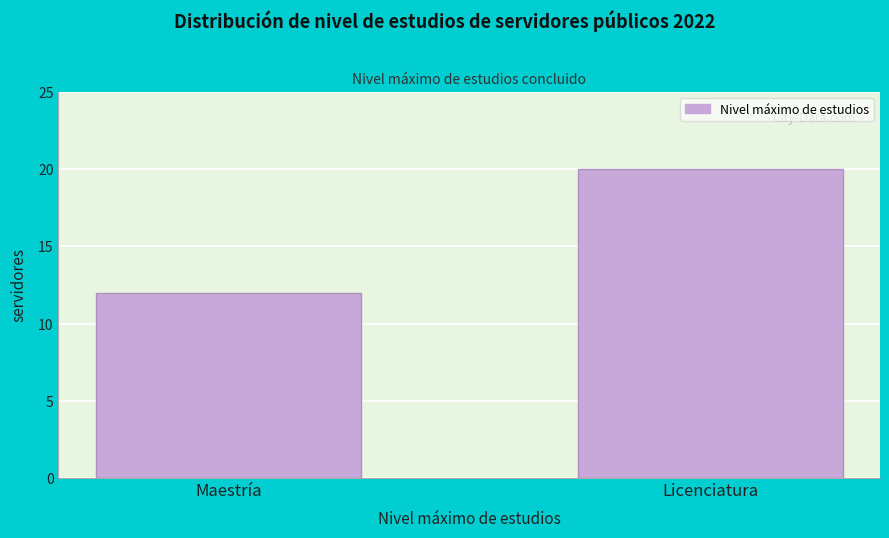

Reading left to right, extract all data points from this chart.

Maestría=12	Licenciatura=20